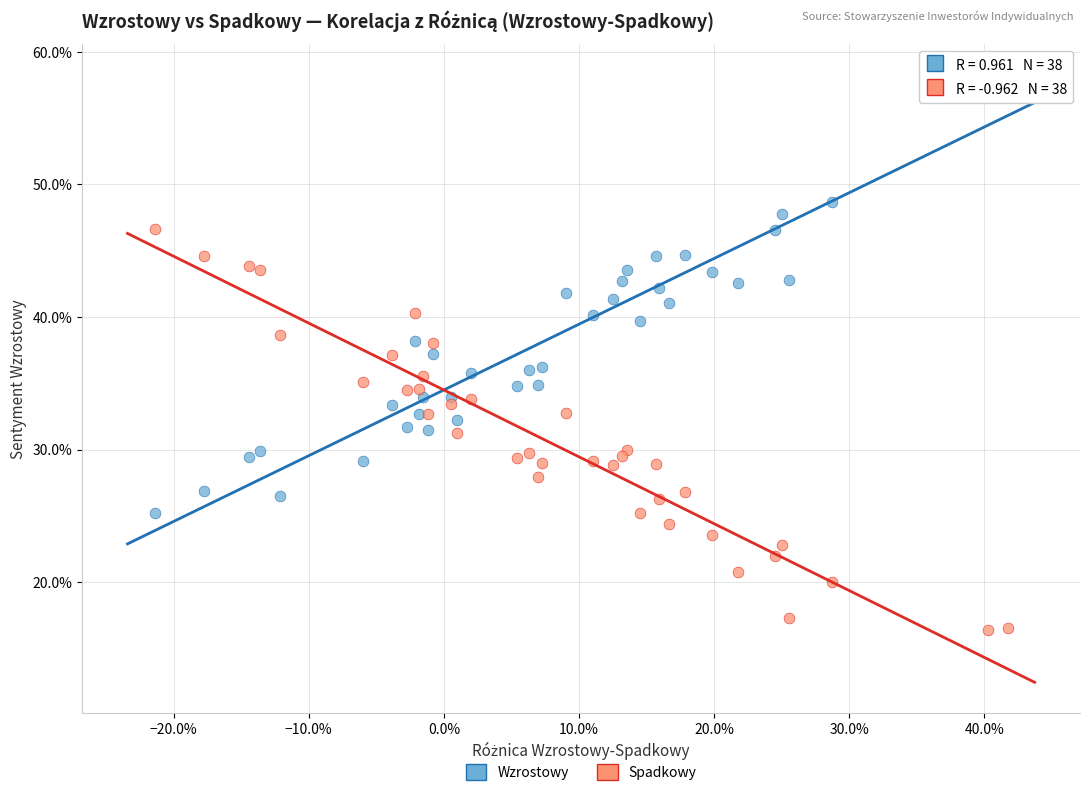

Which series reaches the minimum Y coordinate?

Spadkowy